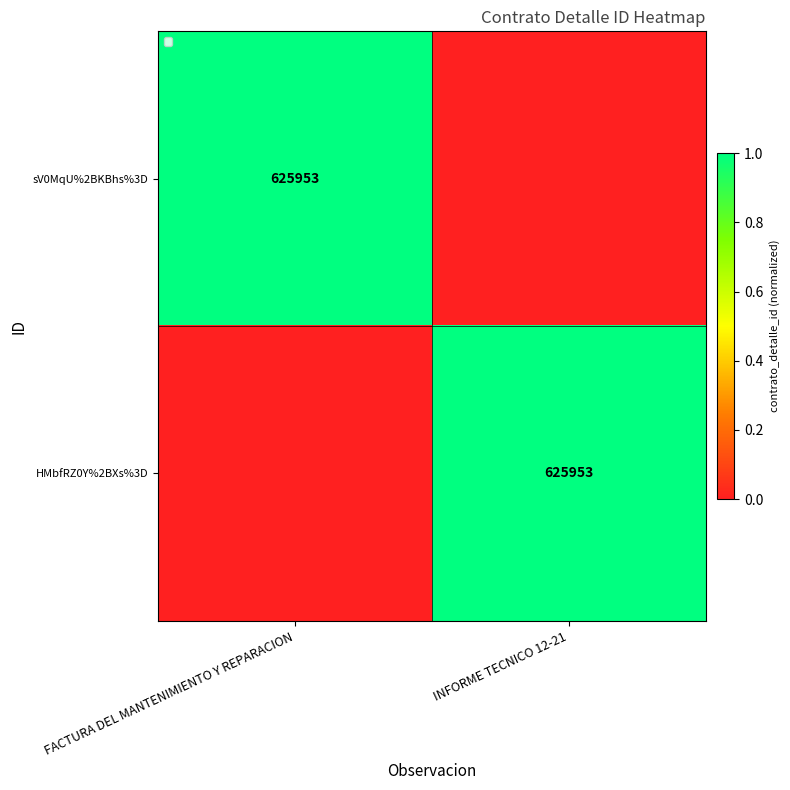

What is the spread (max minus min) of values at FACTURA DEL MANTENIMIENTO Y REPARACION?

1.0